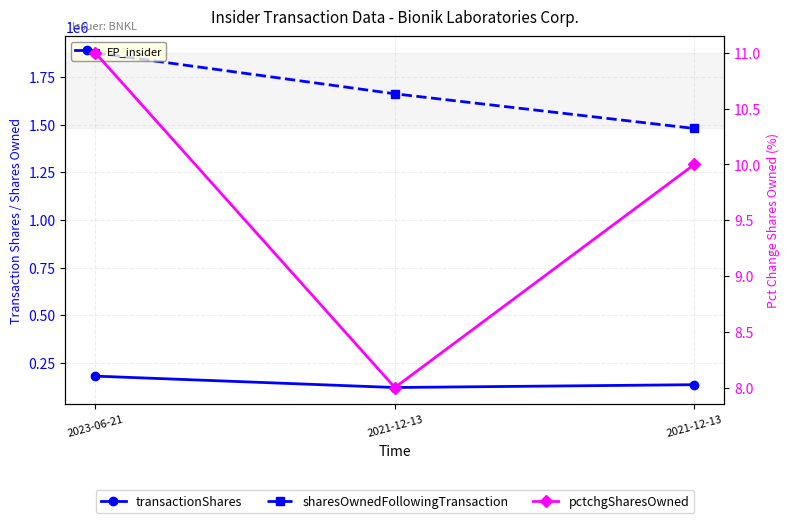

Between 2021-12-13 and 2021-12-13, which is larger?

2021-12-13